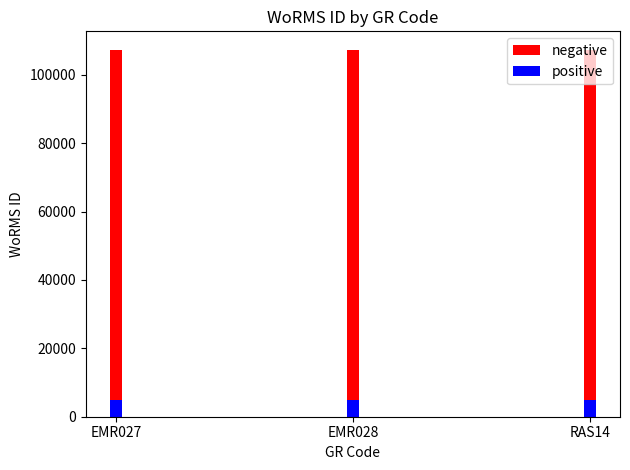

What is the label of the 3rd bar from the left?

RAS14